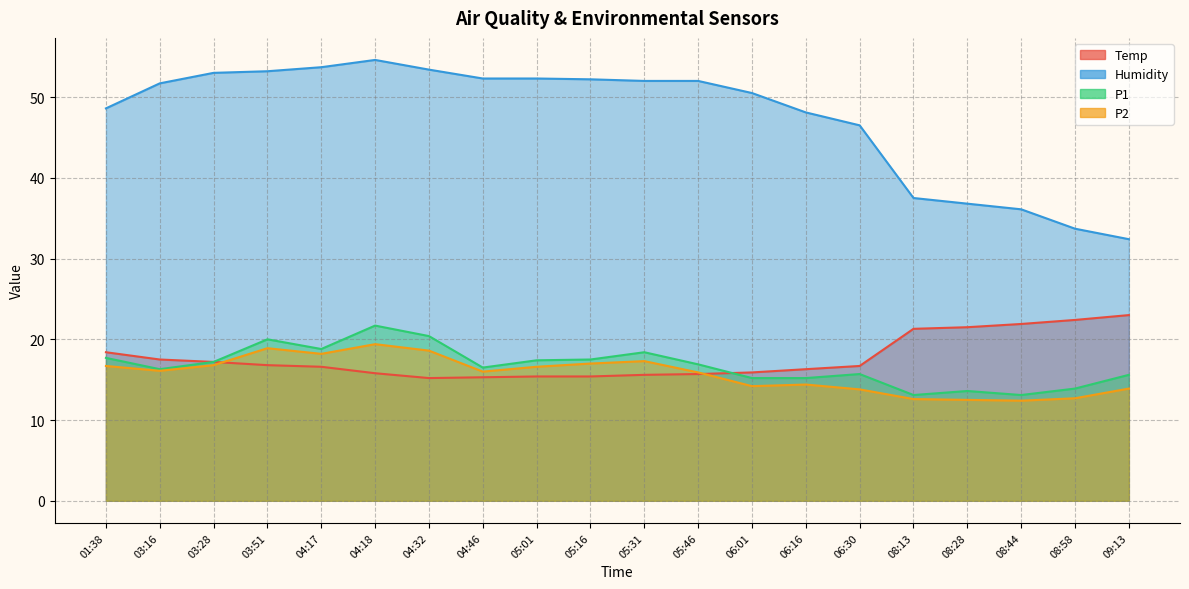

What is the sum of the P2 values at 05:46 and 08:58?

28.6